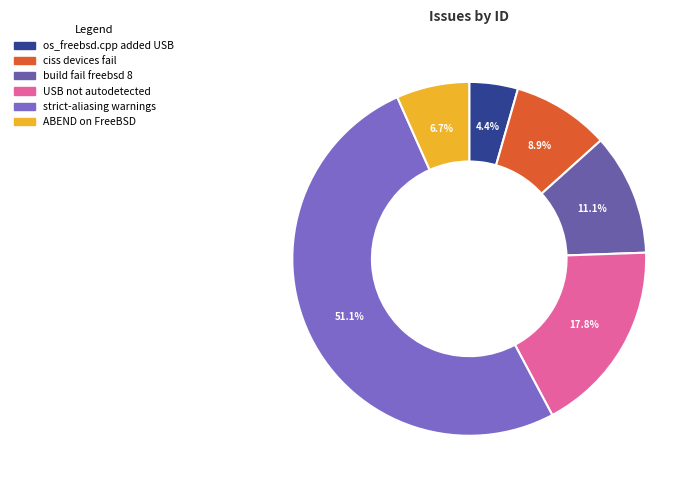

Count the number of slices in the pie.

6